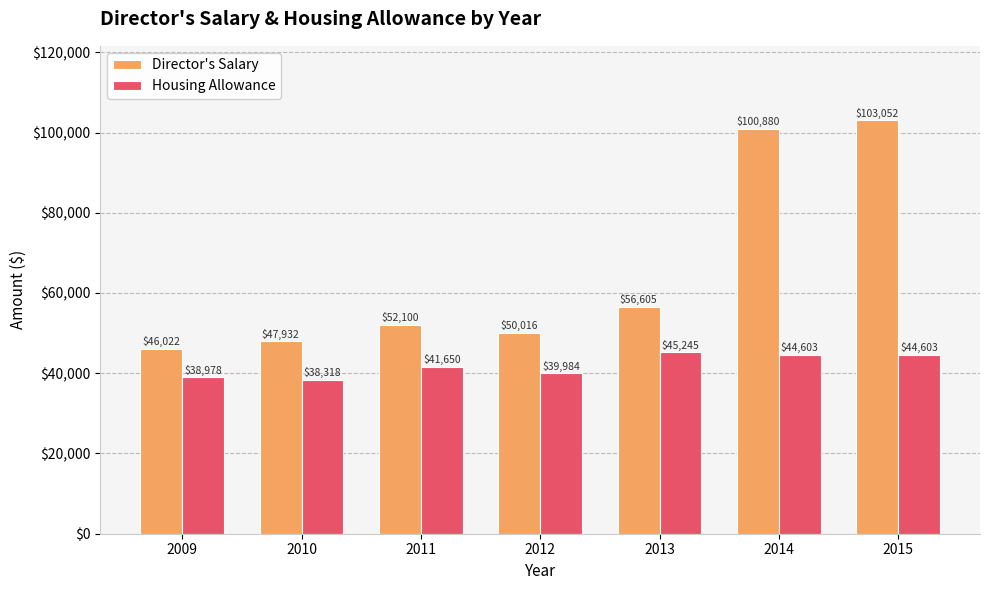

Between 2011 and 2013, which series saw the biggest shift?

Director's Salary